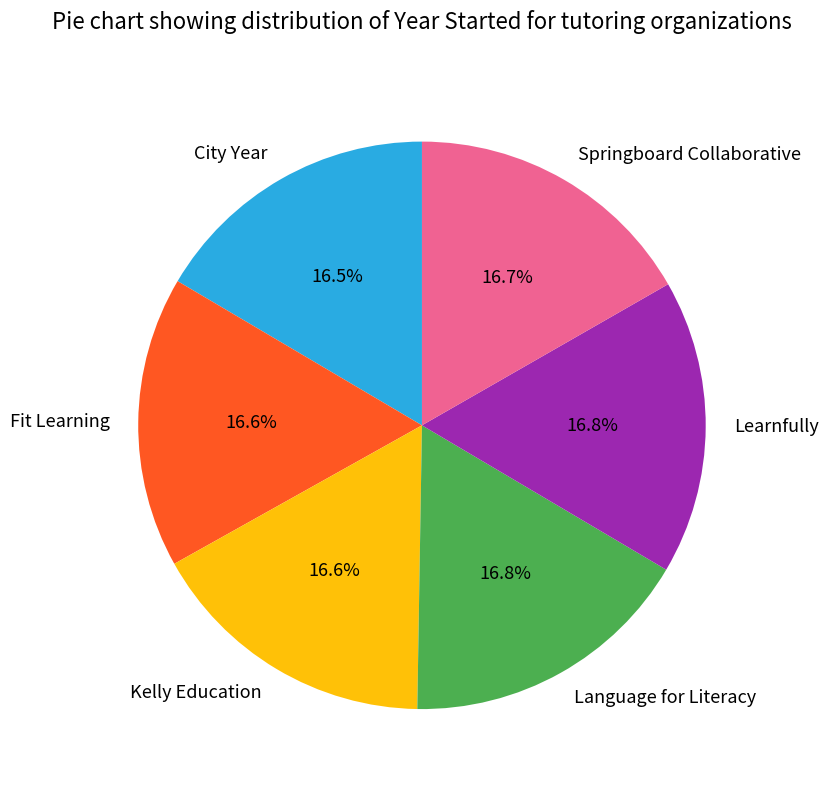

What percentage is NOT represented by Language for Literacy?

83.2%